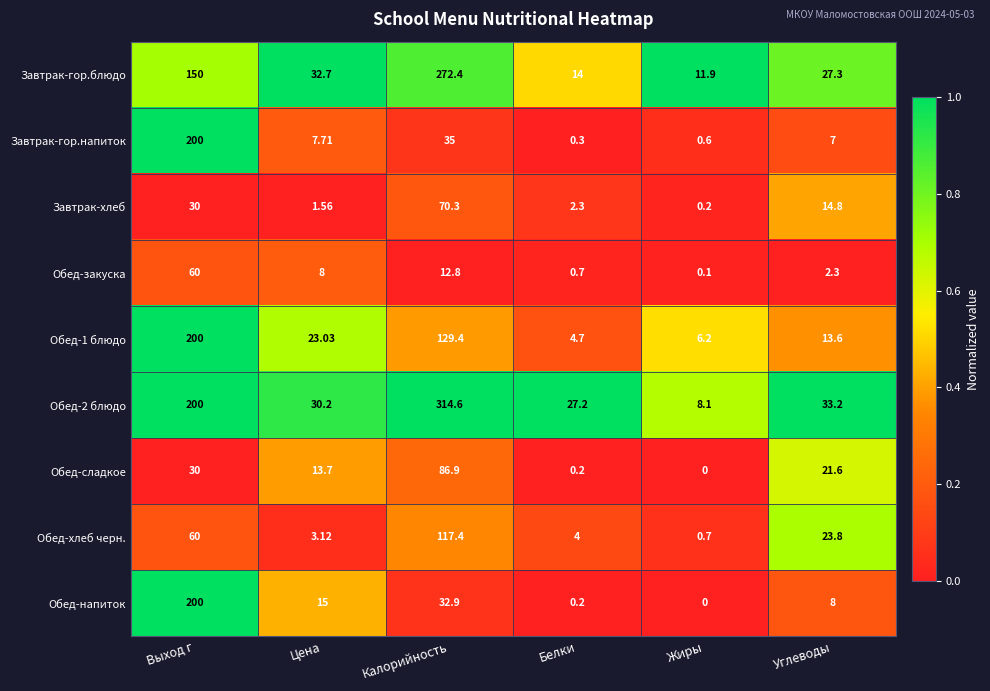

Which series has the largest range (max minus min)?

Обед-2 блюдо